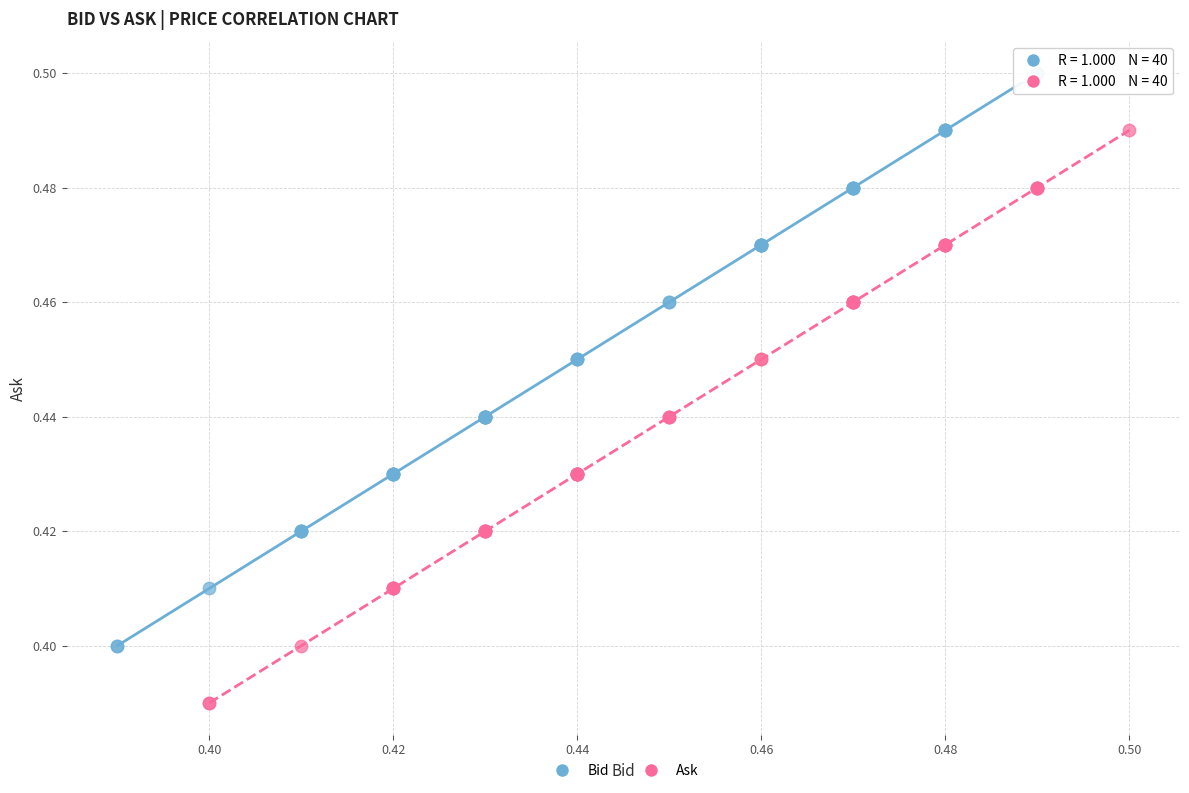

What are all the series names shown in the legend?

Bid, Ask